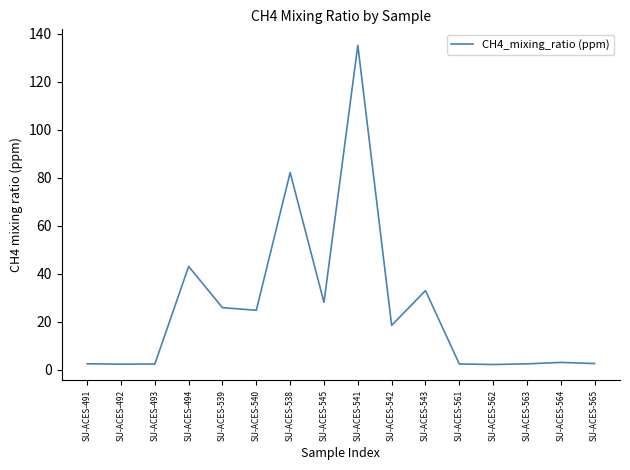

What is the greatest value displayed?

135.1